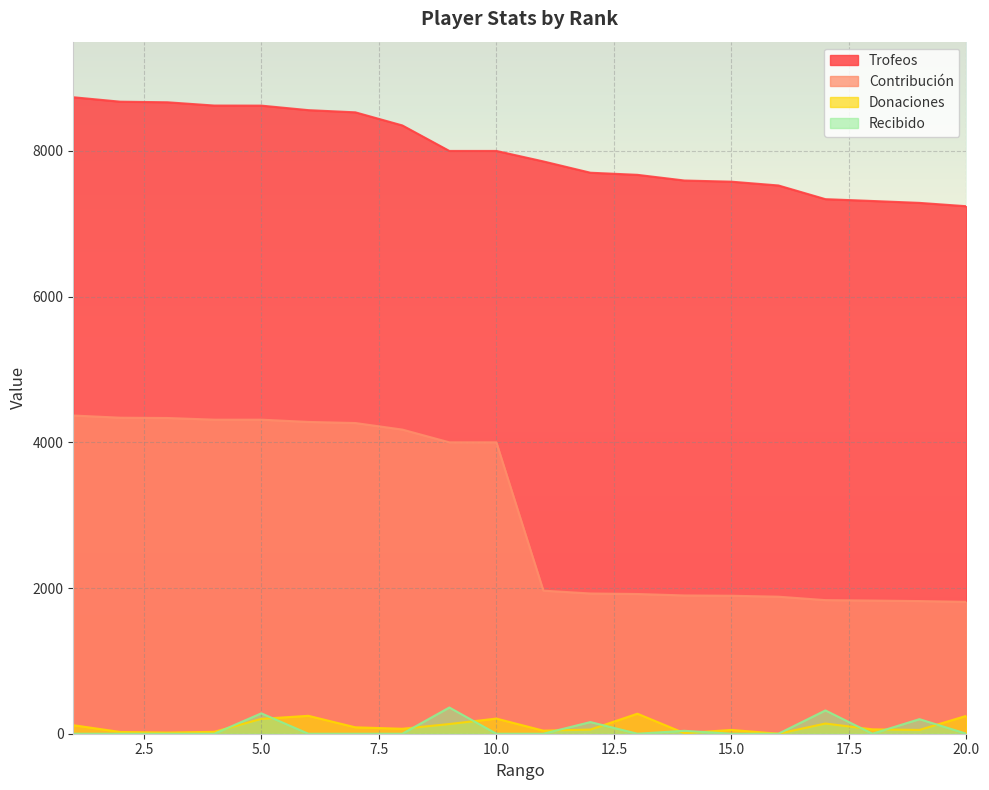

Reading left to right, transcribe all the data shown in this chart.

Trofeos: 8737	8676	8668	8623	8622	8560	8530	8350	8000	8000	7856	7701	7672	7594	7578	7526	7338	7313	7287	7241
Contribución: 4368	4338	4334	4311	4311	4280	4265	4175	4000	4000	1964	1925	1918	1898	1894	1881	1834	1828	1821	1810
Donaciones: 117	24	16	26	204	246	88	68	133	208	42	57	275	8	52	0	140	60	52	246
Recibido: 0	0	0	0	280	0	0	0	360	0	0	160	0	40	0	0	320	0	200	0